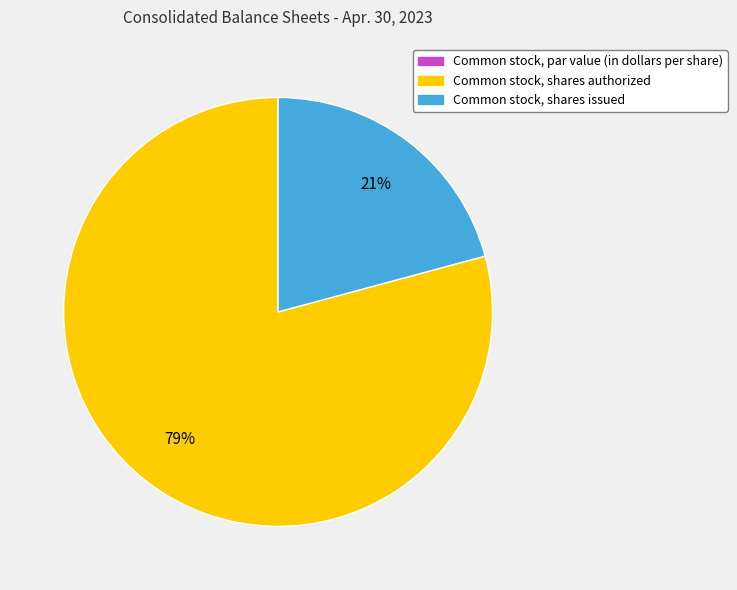

Is it true that Common stock, shares issued is 16% of the pie?

False